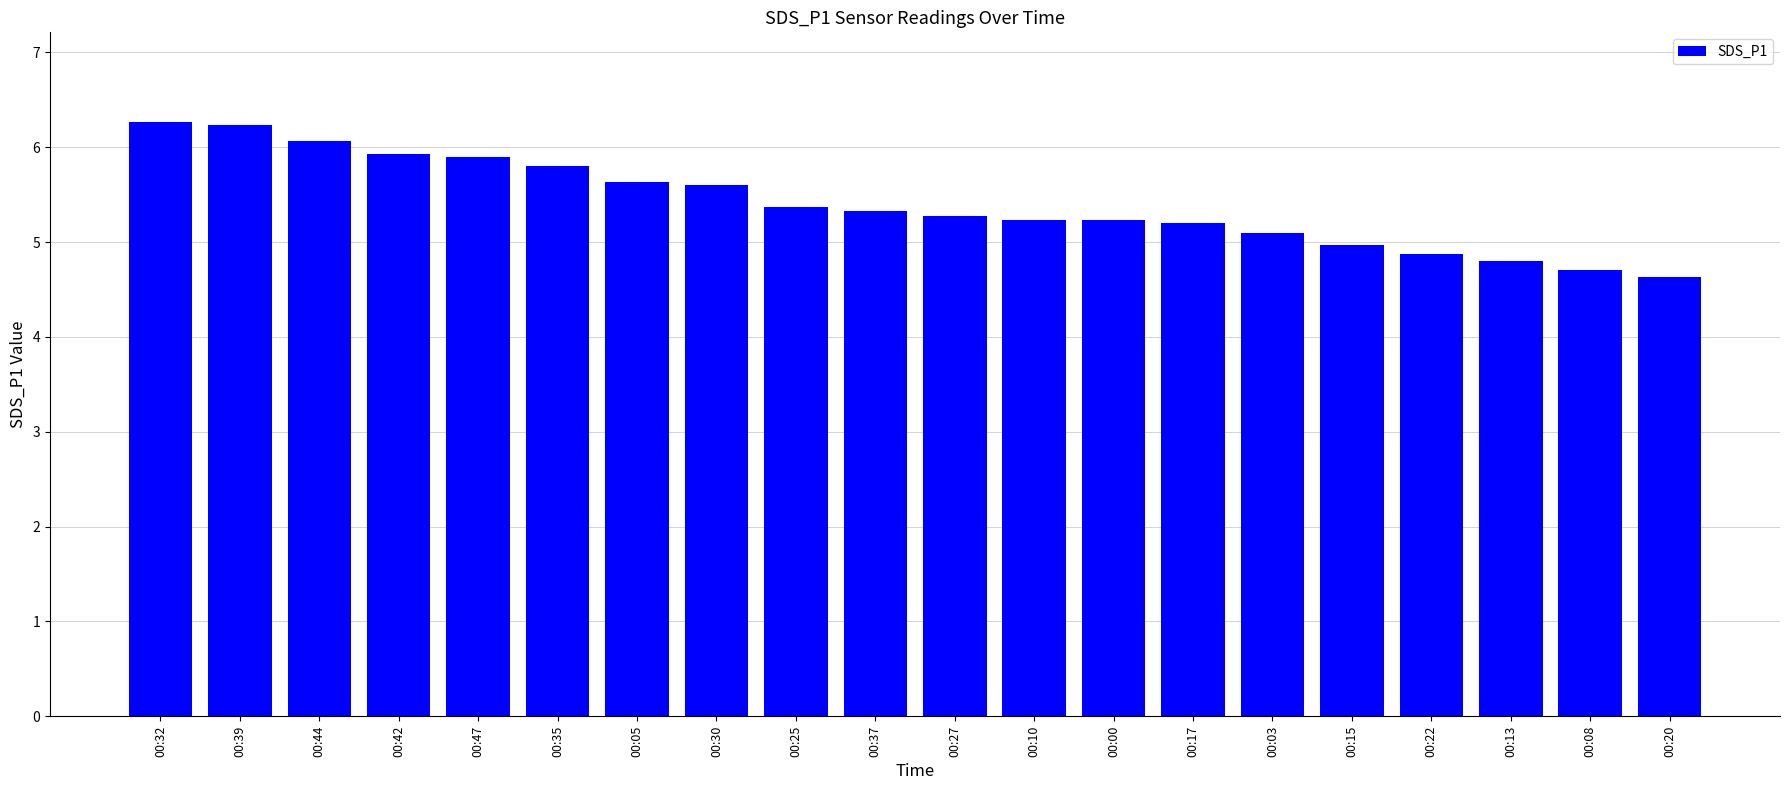

What is the label of the 13th bar from the right?

00:30